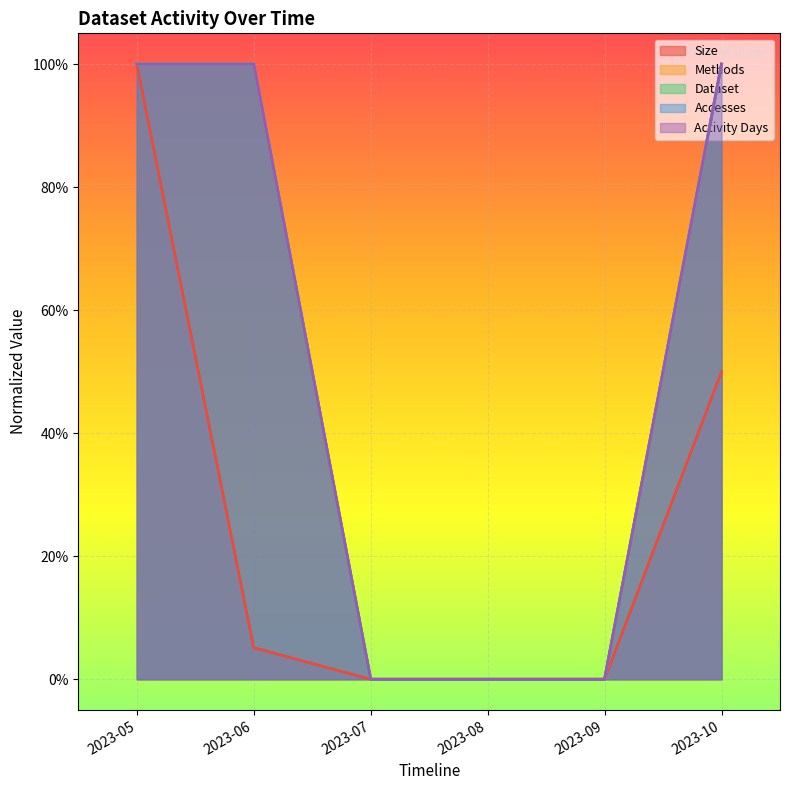

Count the number of categories in the chart.

6